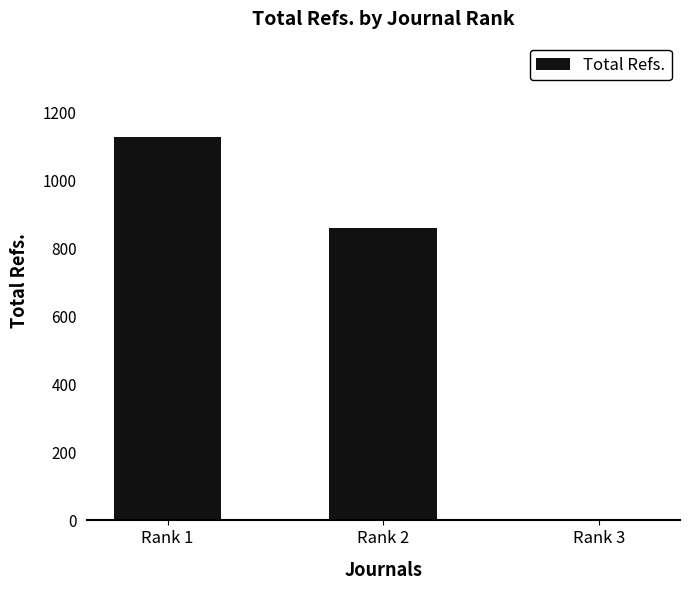

Between Rank 3 and Rank 1, which is larger?

Rank 1